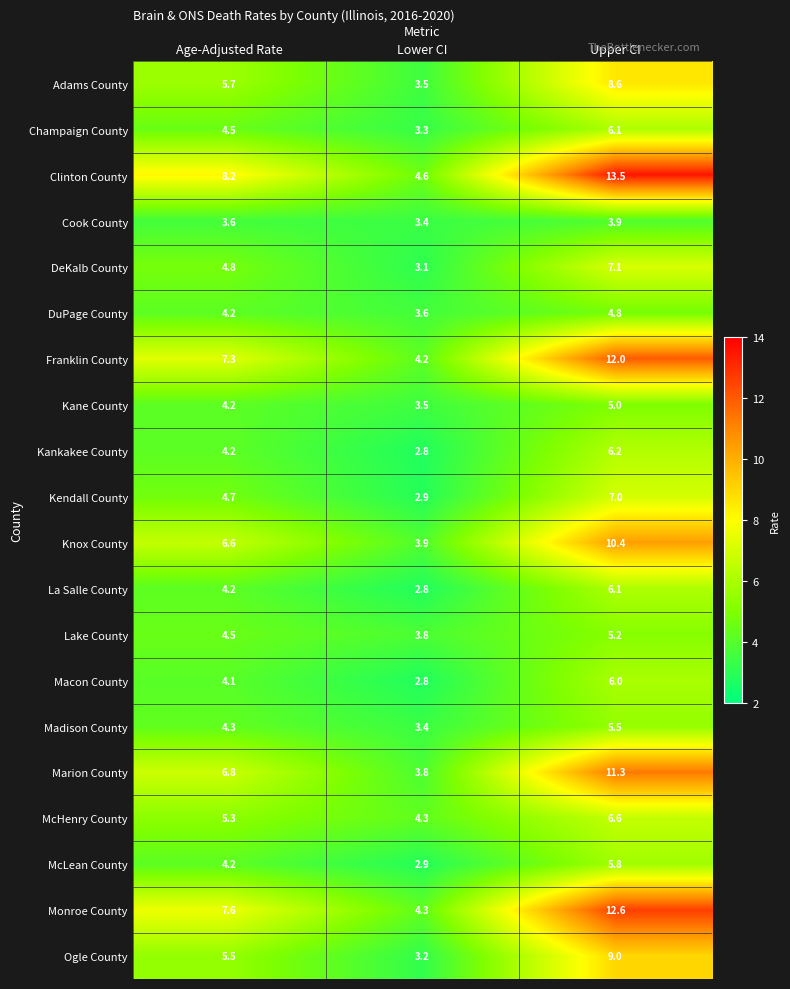

What is the difference between the maximum and minimum values in the McHenry County series?

2.3